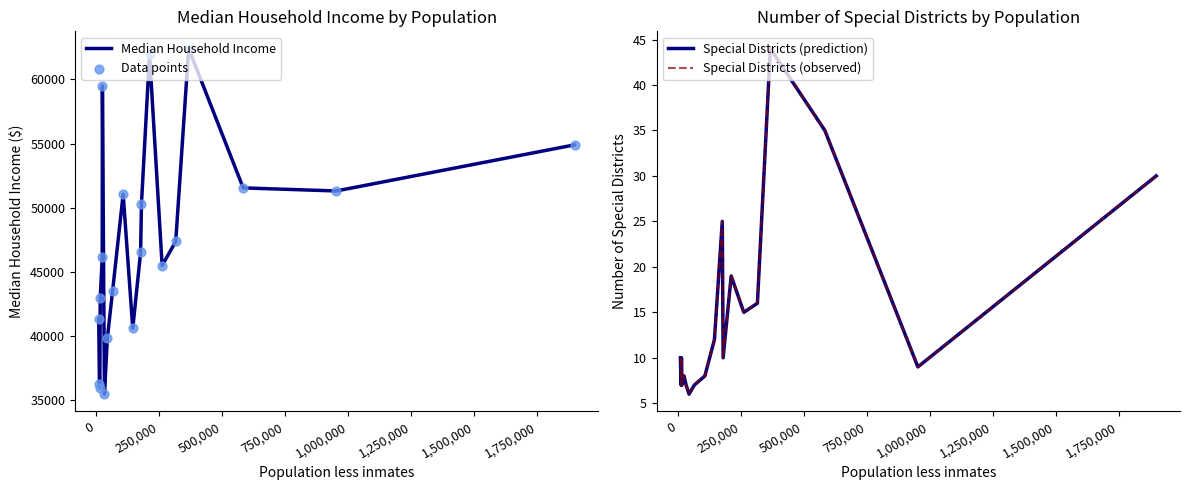

At how many categories does at least one series exceed 12583?

20